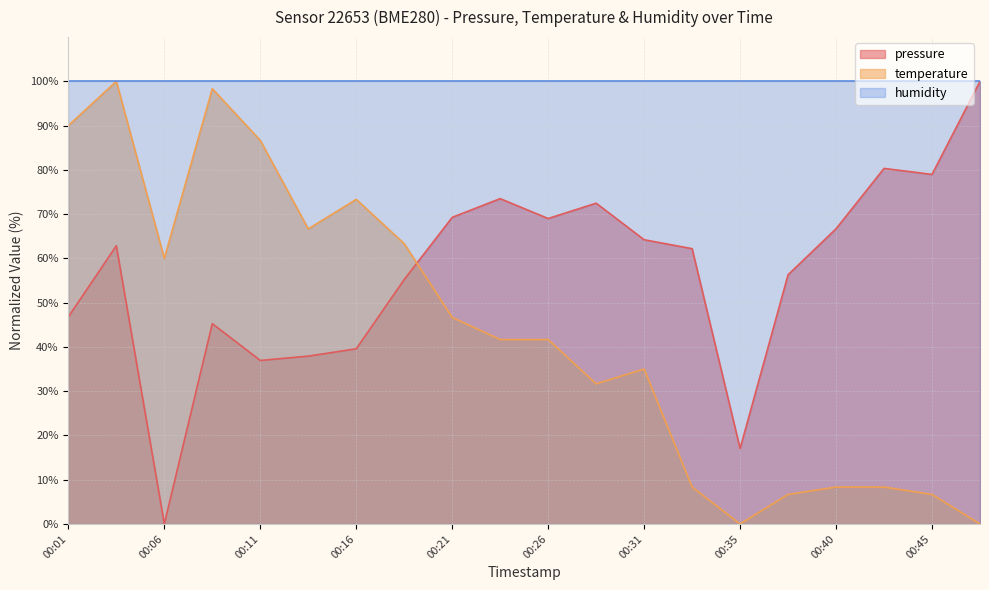

Where does the temperature series first go above 41?

00:01